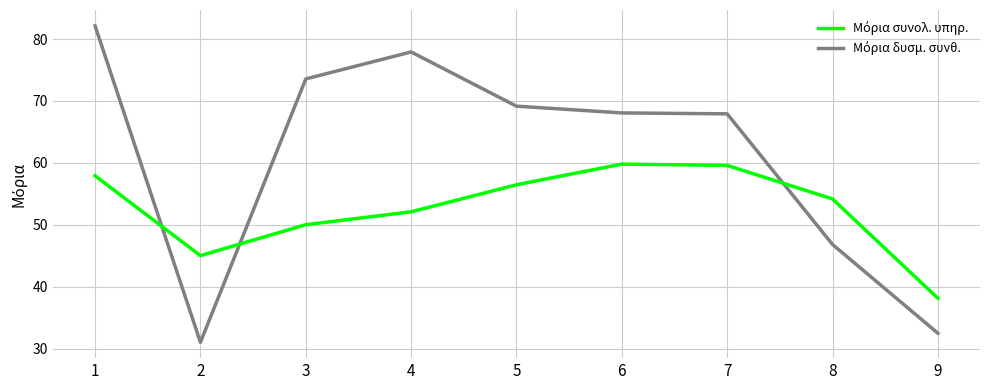

What is the spread (max minus min) of values at 4?

25.8